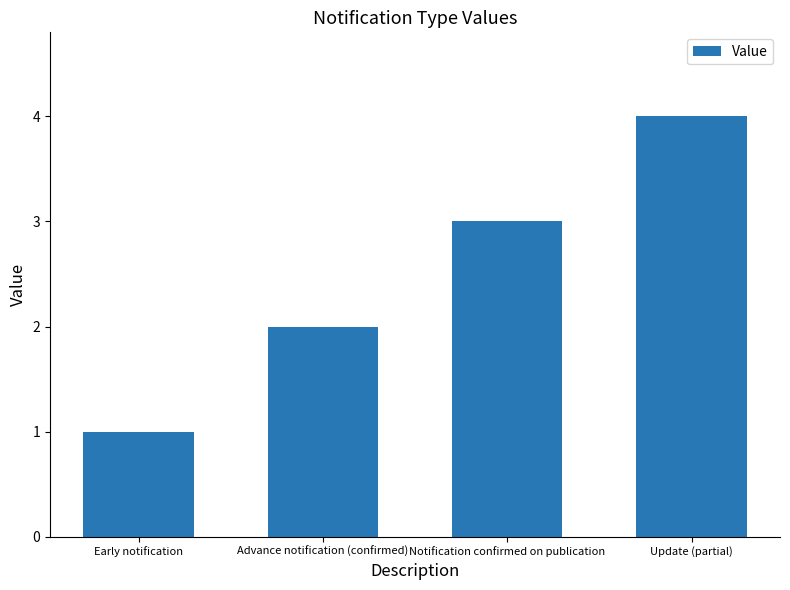

Reading right to left, what are all the values shown in this chart?

Update (partial)=4	Notification confirmed on publication=3	Advance notification (confirmed)=2	Early notification=1